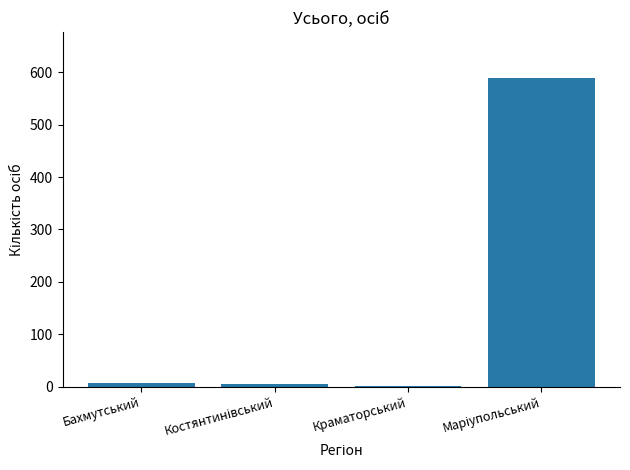

What is the greatest value displayed?

588